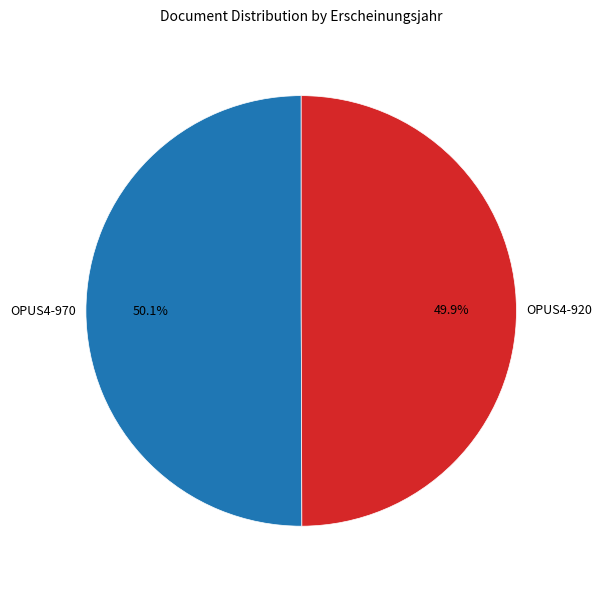

Is there any slice that represents more than half of the pie?

Yes